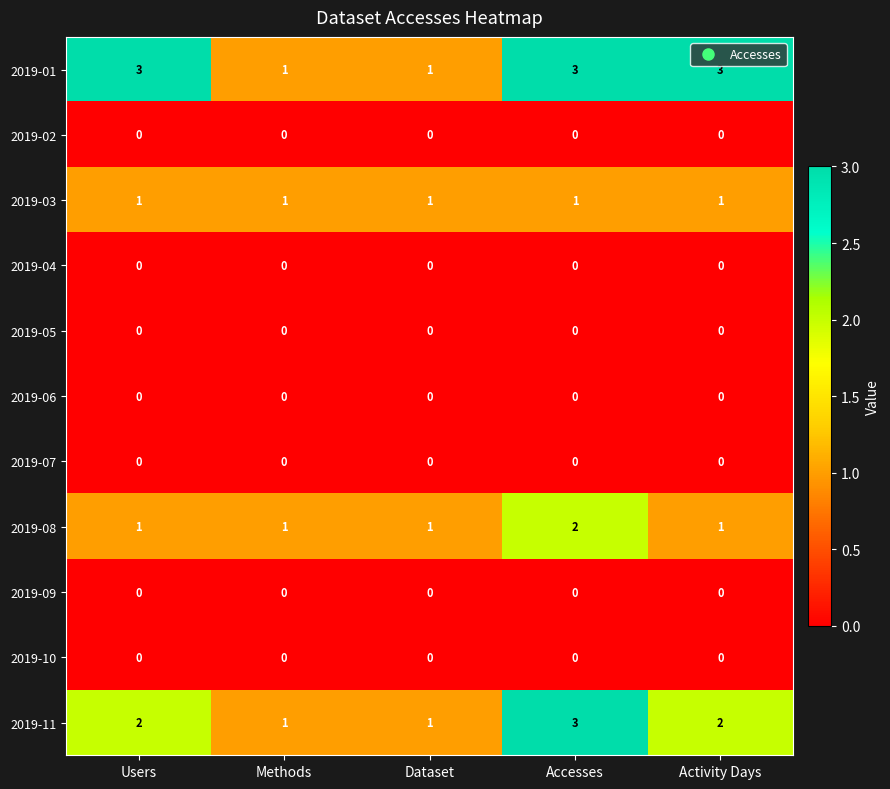

At which category is the sum across all series the highest?

Accesses